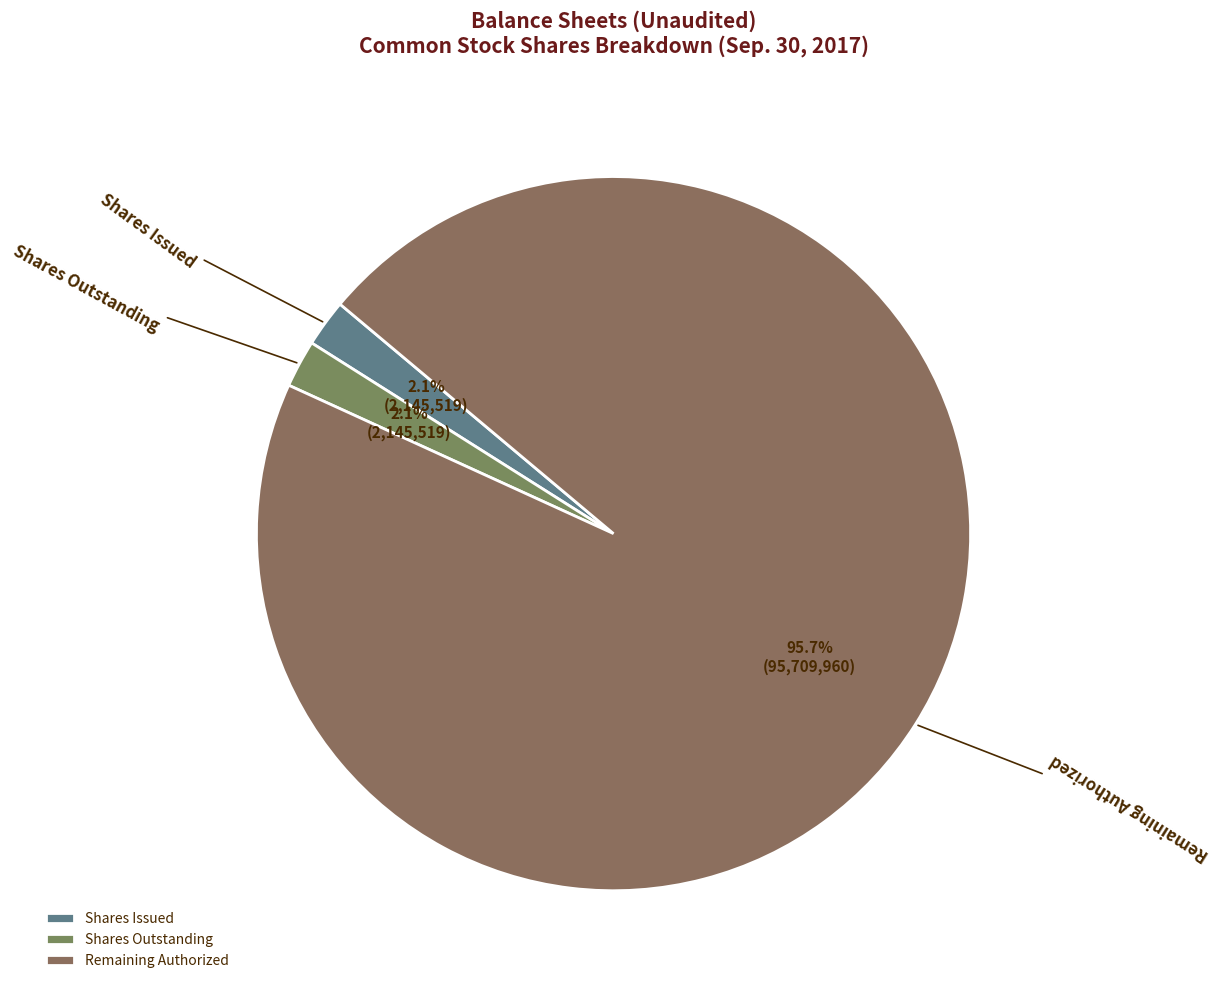

To the nearest percent, what is the difference between the largest and smallest slice percentages?

94%